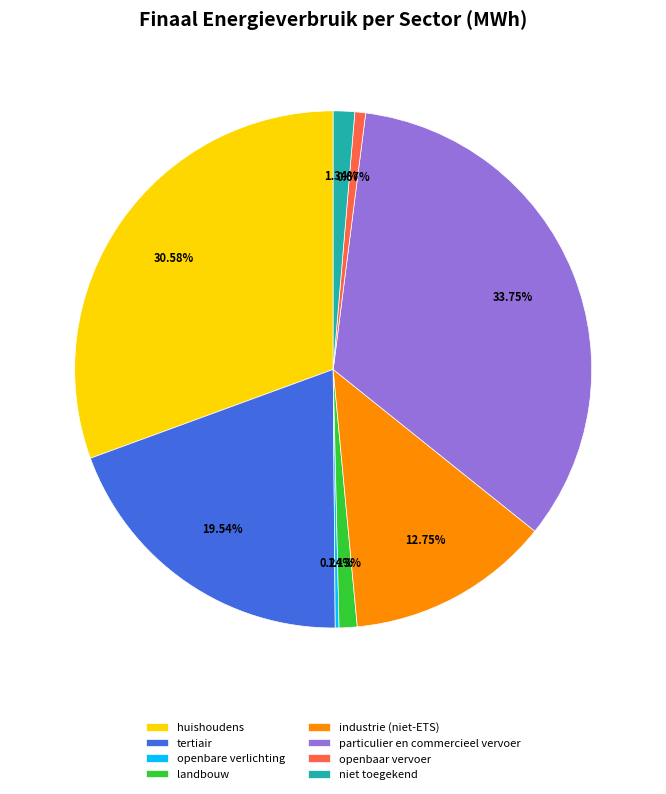

Which category has the biggest portion of the pie?

particulier en commercieel vervoer